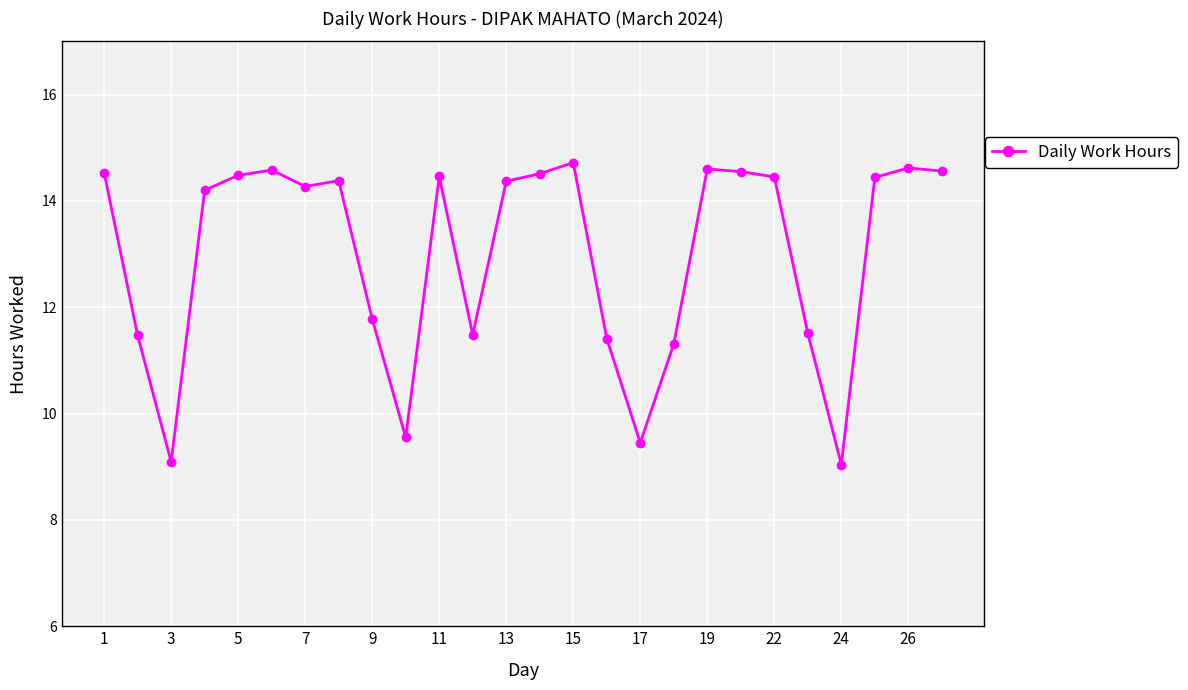

What is the value of the 23rd point from the left?

9.0